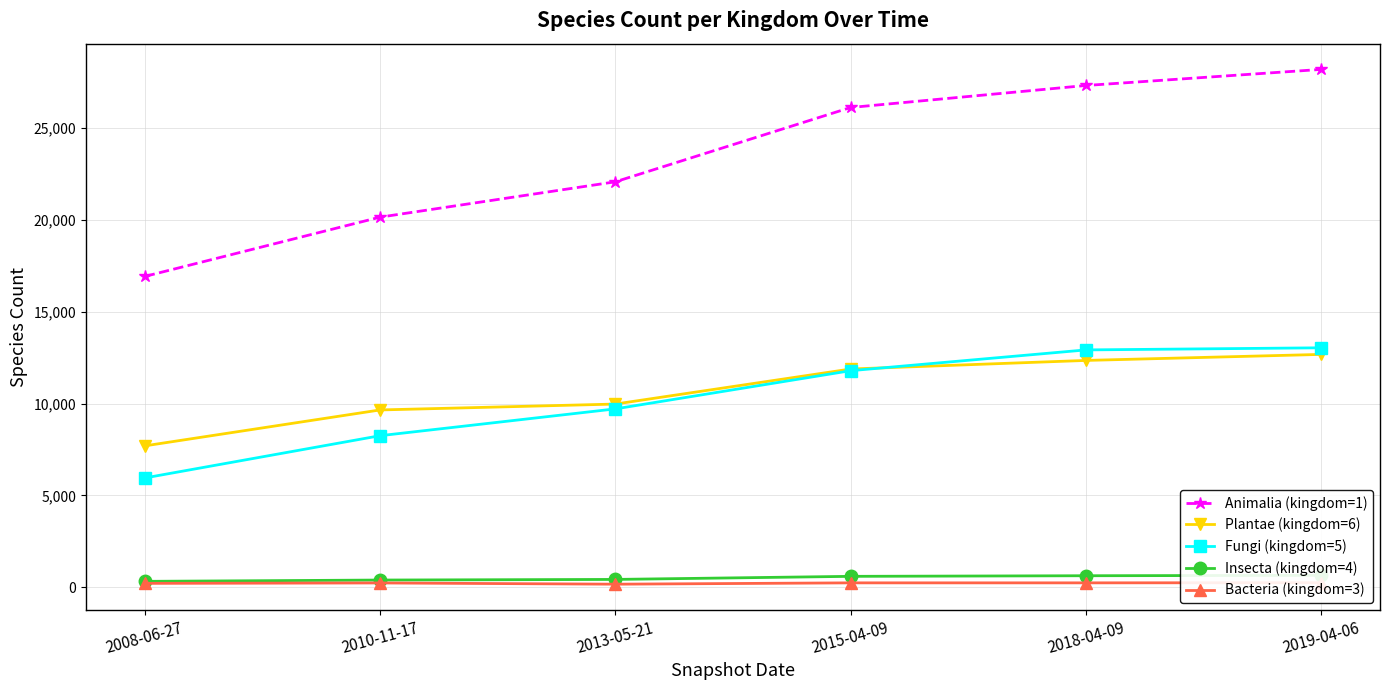

What are all the series names shown in the legend?

Animalia (kingdom=1), Plantae (kingdom=6), Fungi (kingdom=5), Insecta (kingdom=4), Bacteria (kingdom=3)